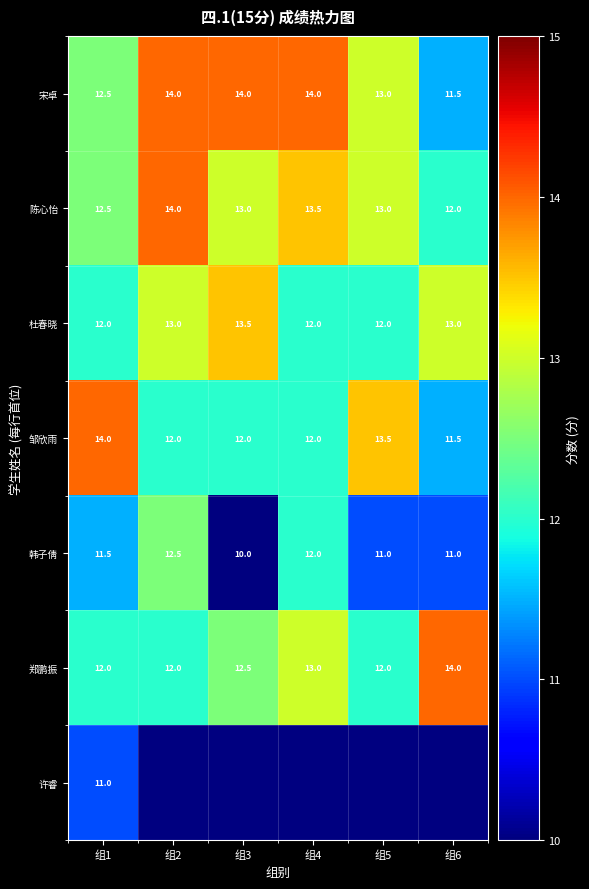

What value does the 陈心怡 series have at 组3?

13.0